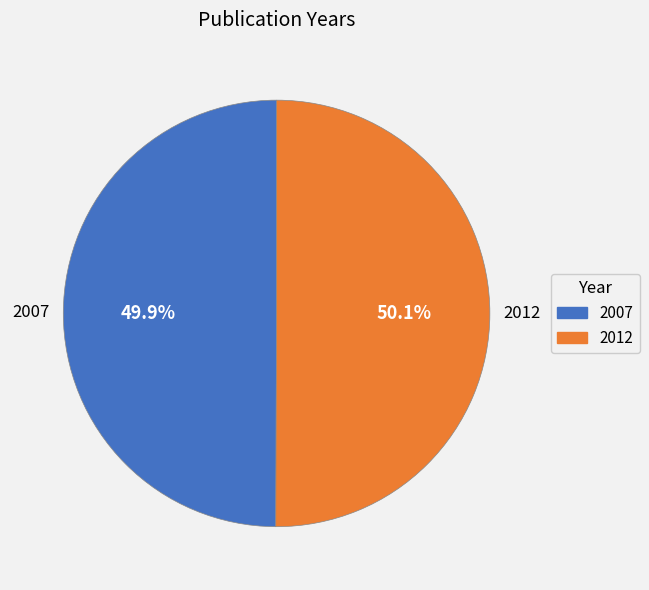

Is there any slice that represents more than half of the pie?

Yes